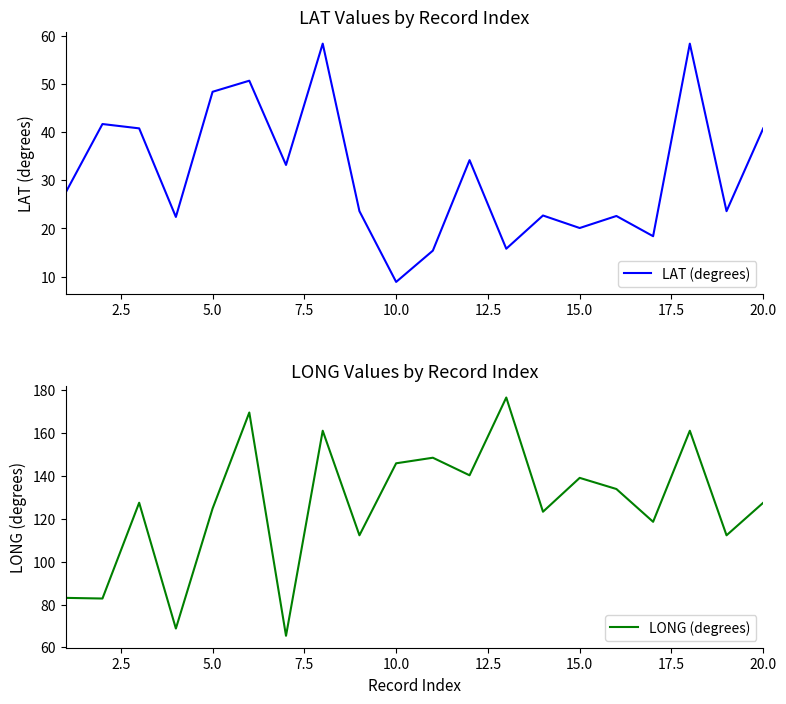

What is the average value of the LAT (degrees) series?

31.4